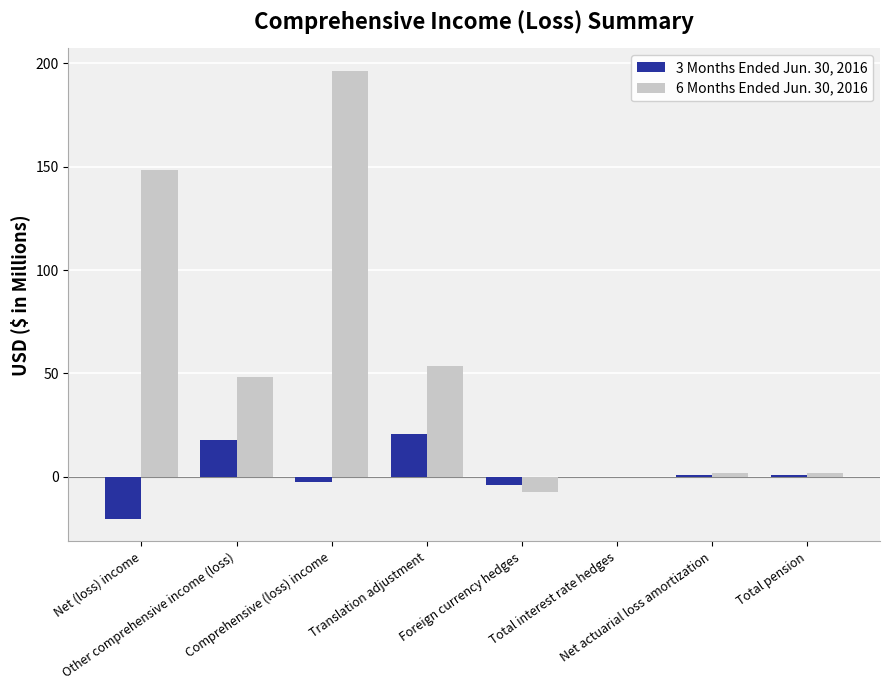

Reading left to right, what are all the values shown in this chart?

3 Months Ended Jun. 30, 2016: Net (loss) income=-20.3	Other comprehensive income (loss)=18.1	Comprehensive (loss) income=-2.2	Translation adjustment=21.0	Foreign currency hedges=-3.9	Total interest rate hedges=0.0	Net actuarial loss amortization=1.0	Total pension=1.0
6 Months Ended Jun. 30, 2016: Net (loss) income=148.2	Other comprehensive income (loss)=48.1	Comprehensive (loss) income=196.3	Translation adjustment=53.8	Foreign currency hedges=-7.5	Total interest rate hedges=-0.1	Net actuarial loss amortization=1.9	Total pension=1.9